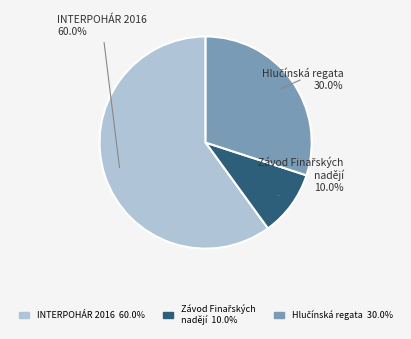

Which slice is the largest?

INTERPOHÁR 2016